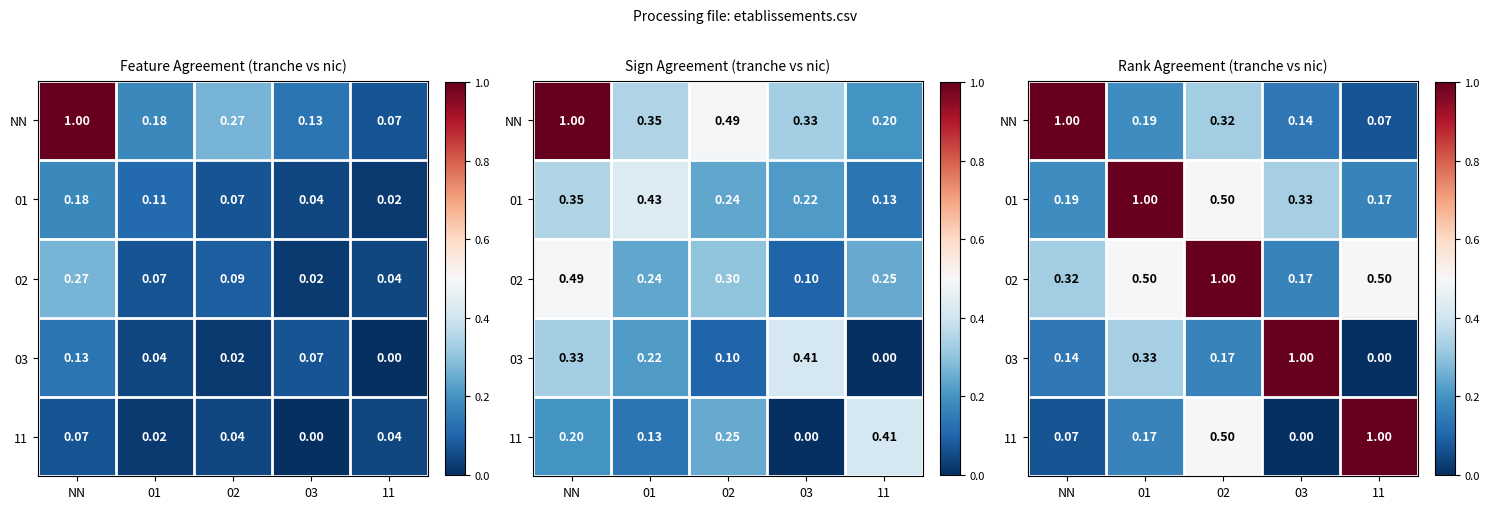

Is the value of 02 at 03 greater than the value of 01 at NN?

No